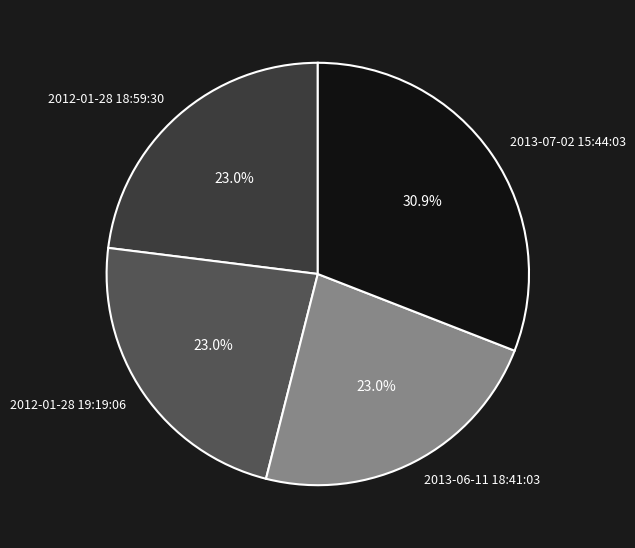

Does any single category account for the majority?

No